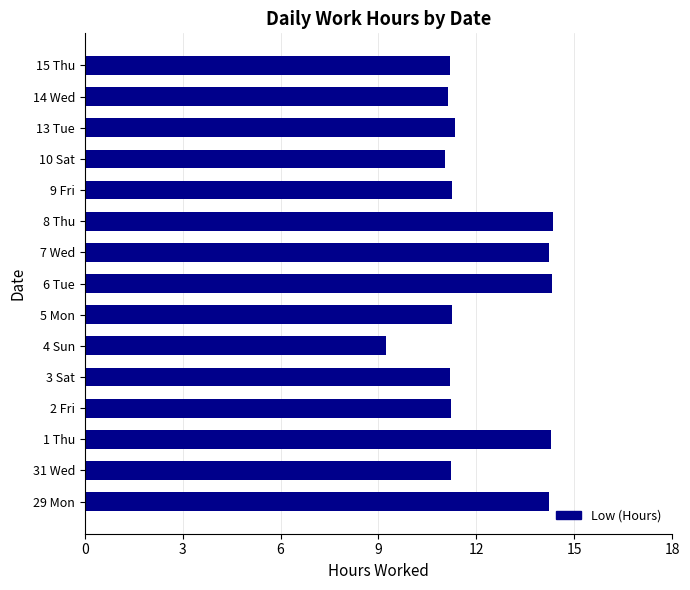

What is the difference between the values at 7 Wed and 14 Wed?

3.1